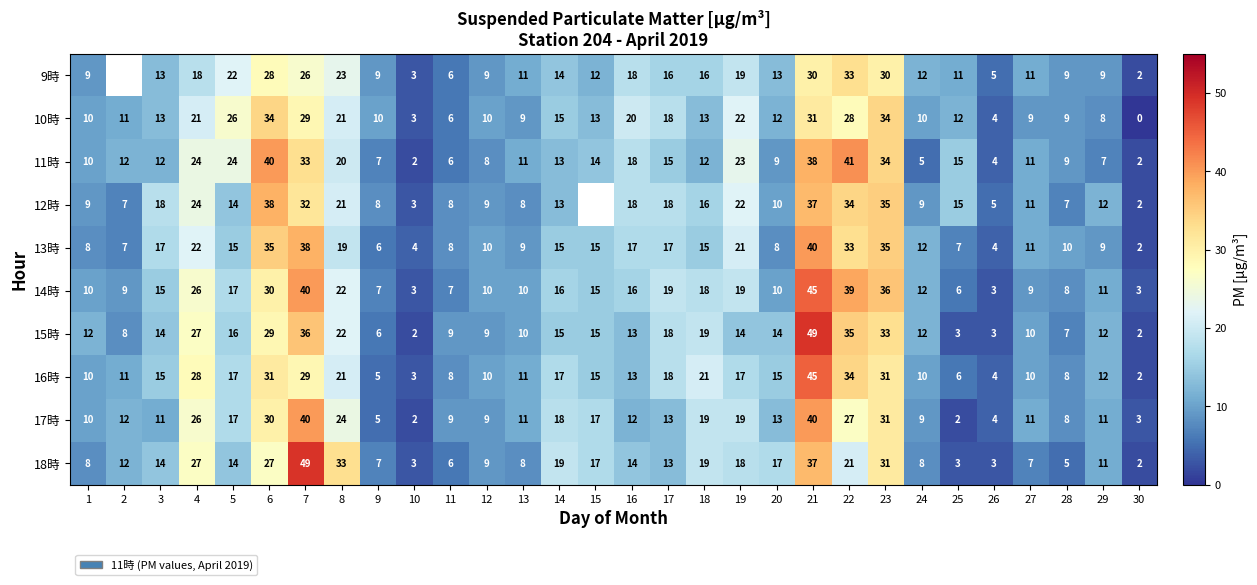

What is the total value across all series at 14?

155